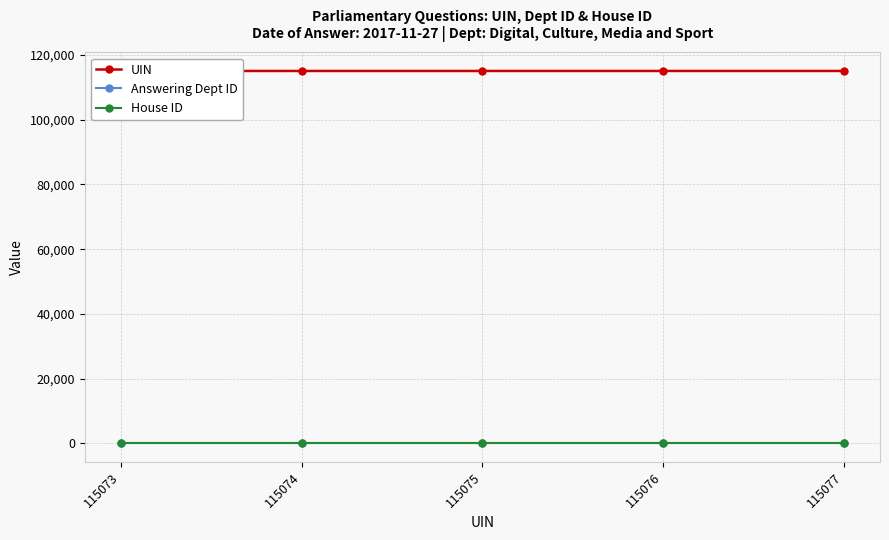

What is the minimum value for UIN?

115073